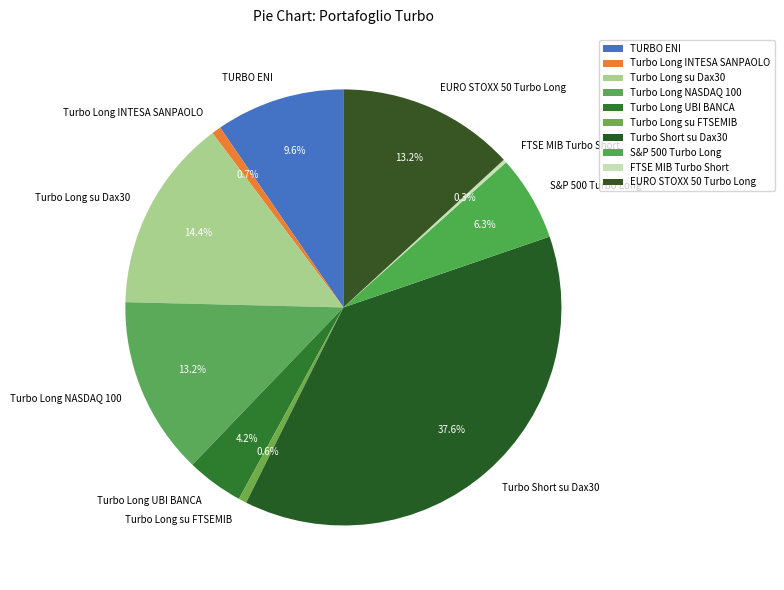

Between Turbo Long INTESA SANPAOLO and Turbo Long NASDAQ 100, which is larger?

Turbo Long NASDAQ 100